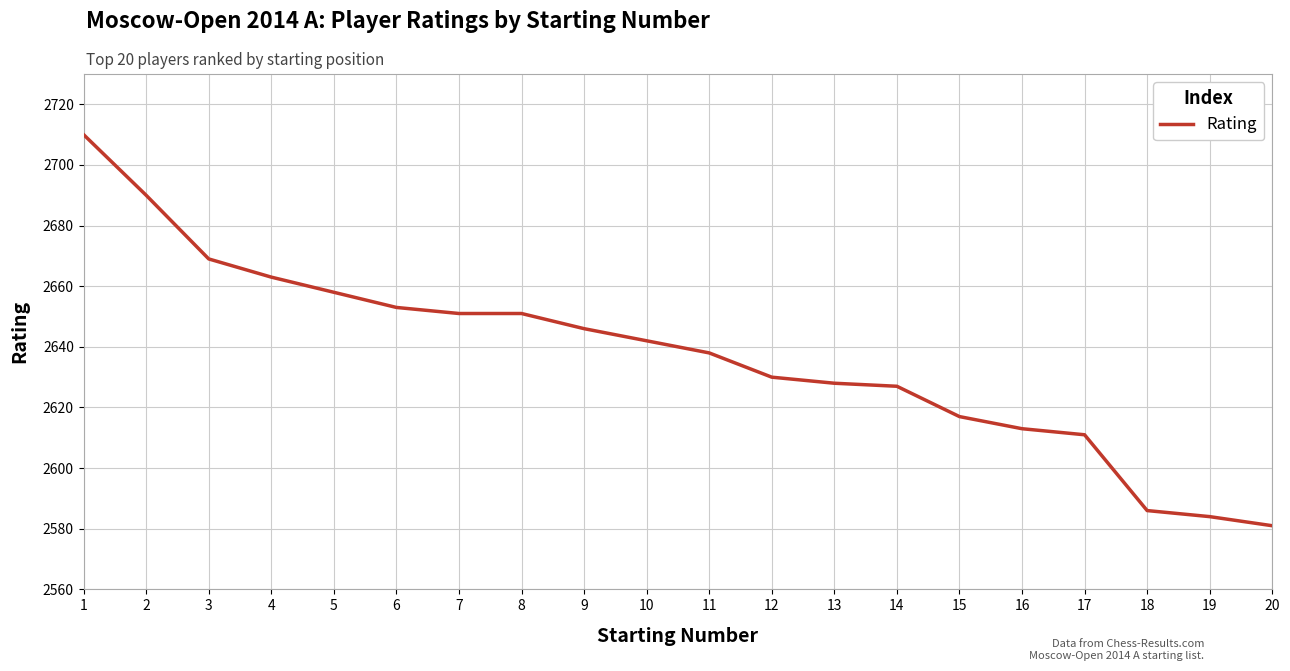

Which has a higher value, 15 or 20?

15